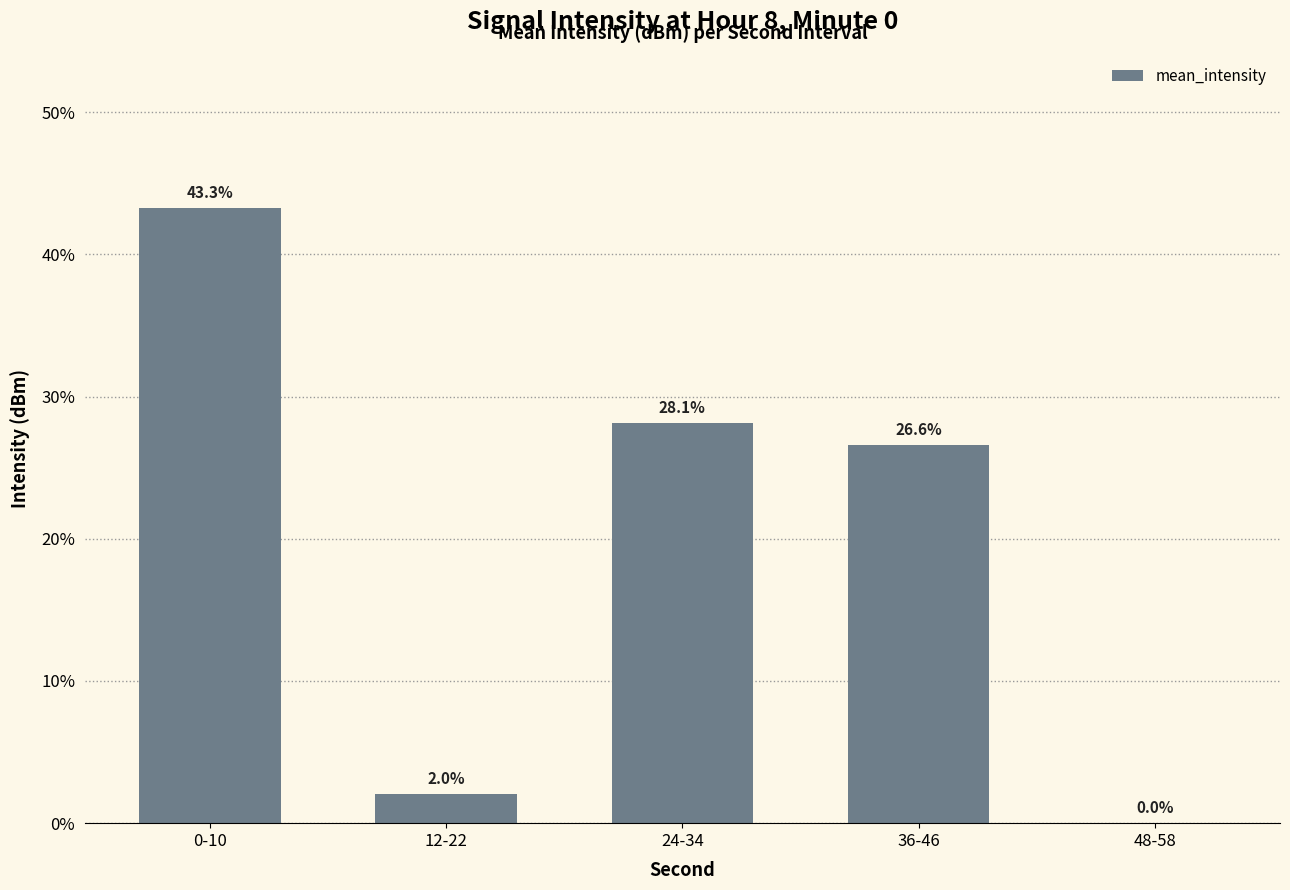

How many series are shown in this chart?

1